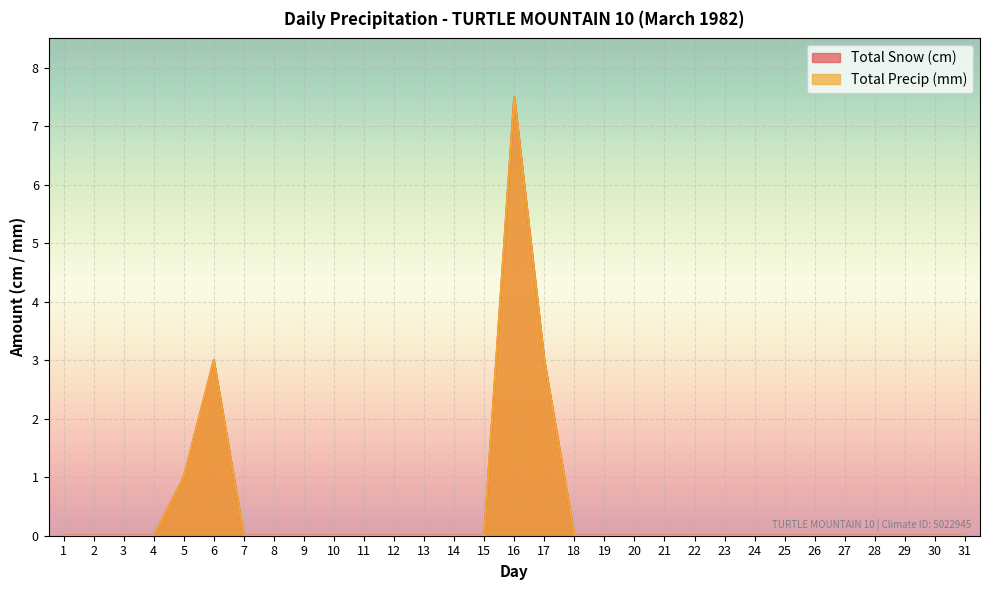

Count the Total Precip (mm) values in the range 0 to 1.

28